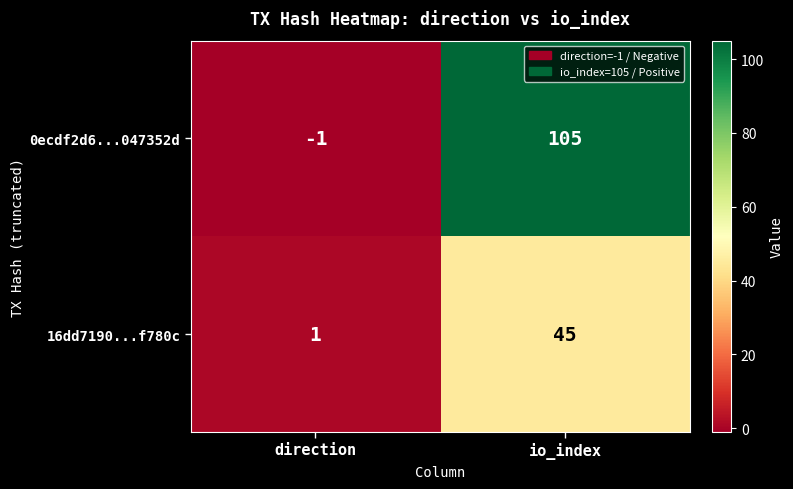

The 16dd7190...f780c series shows 45 at io_index. True or false?

True